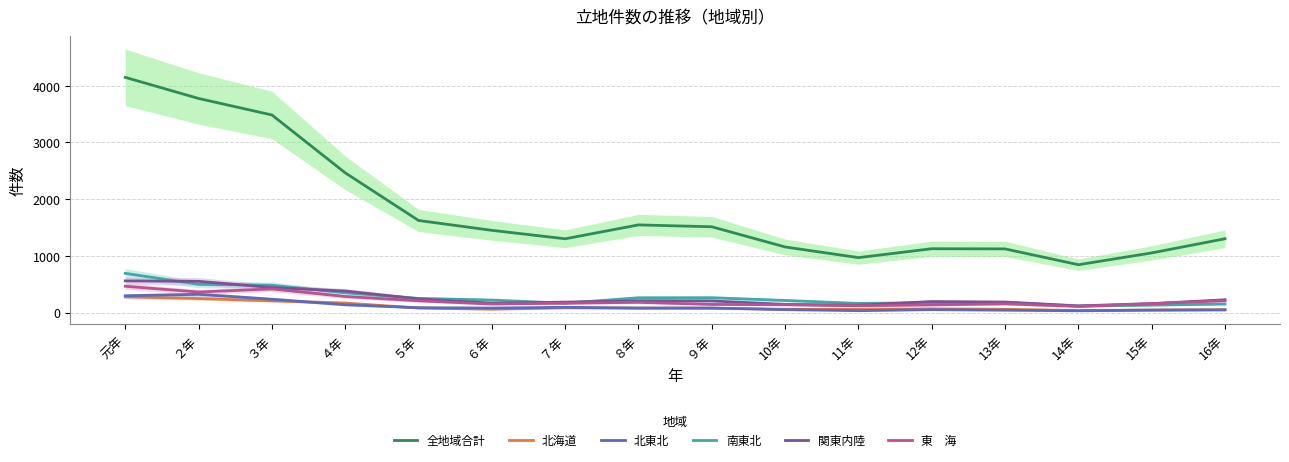

At which label does 北東北 reach its minimum?

14年